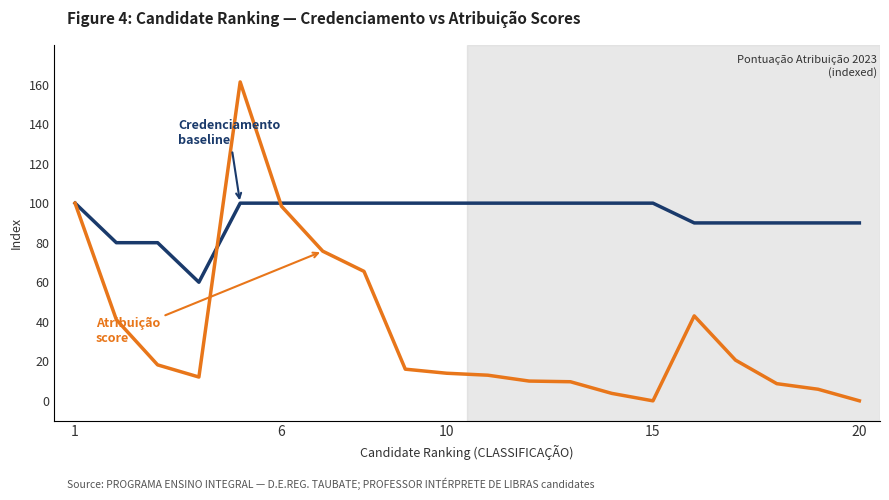

What is the maximum value shown in the chart?

161.3